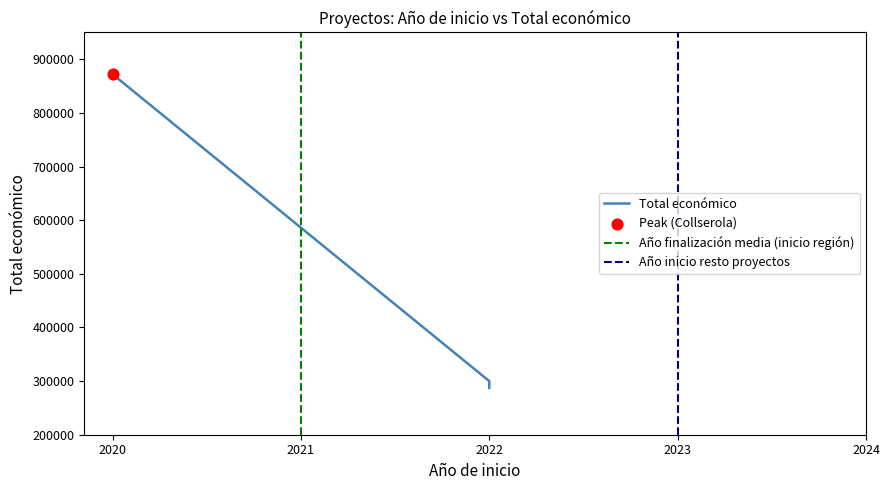

Which has a higher value, 2022 or 2020?

2020